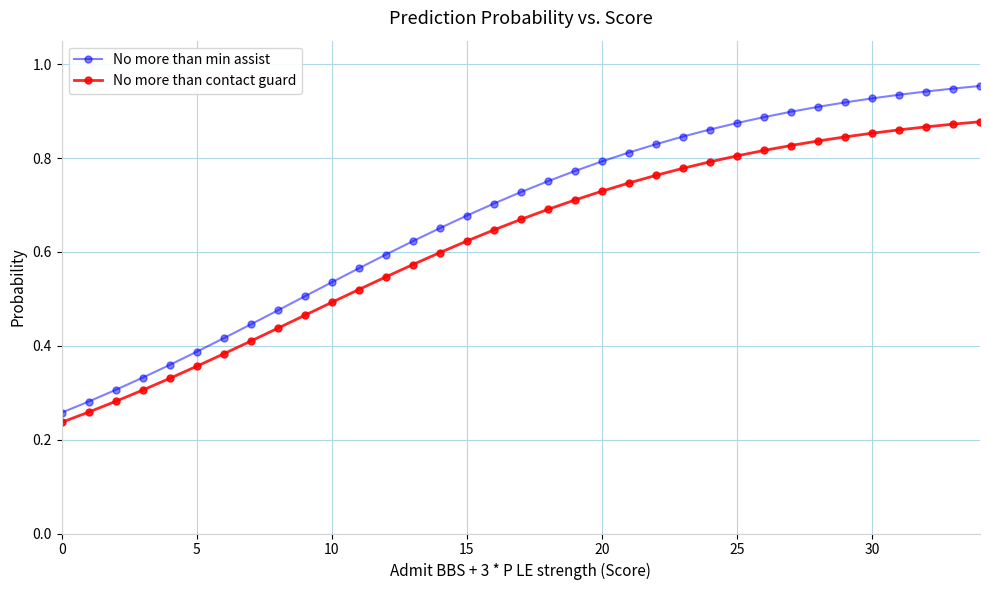

Which series has the largest range (max minus min)?

No more than min assist